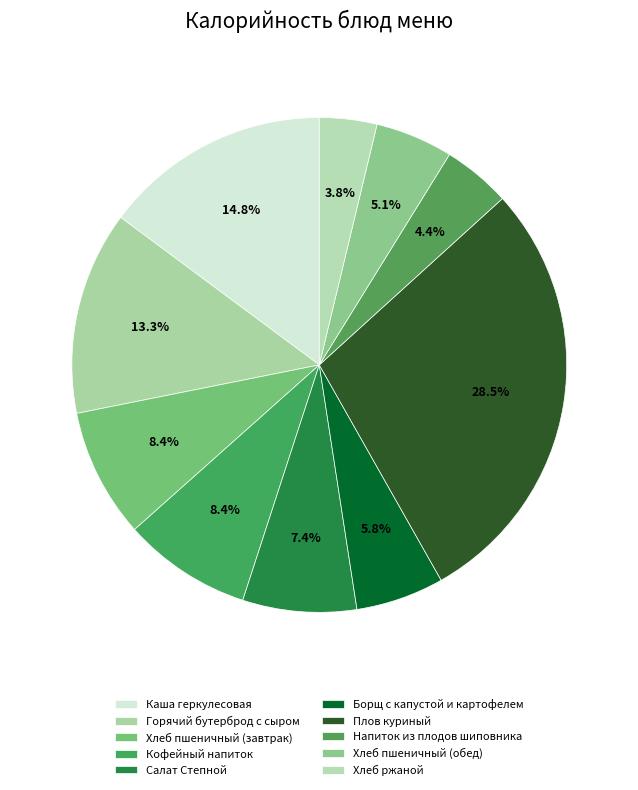

What is the change in value from Салат Степной to Напиток из плодов шиповника?

-41.6